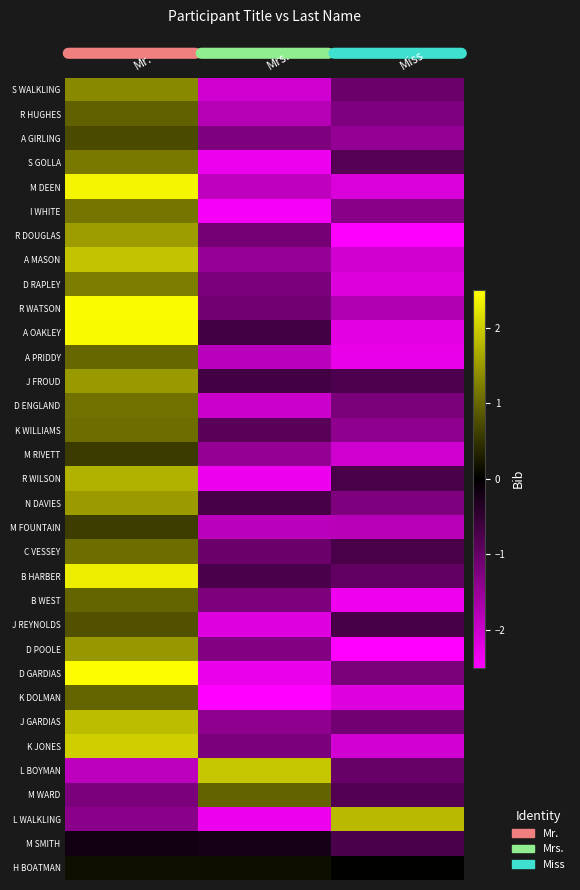

What is the total value across all series at Mr.?

35.9